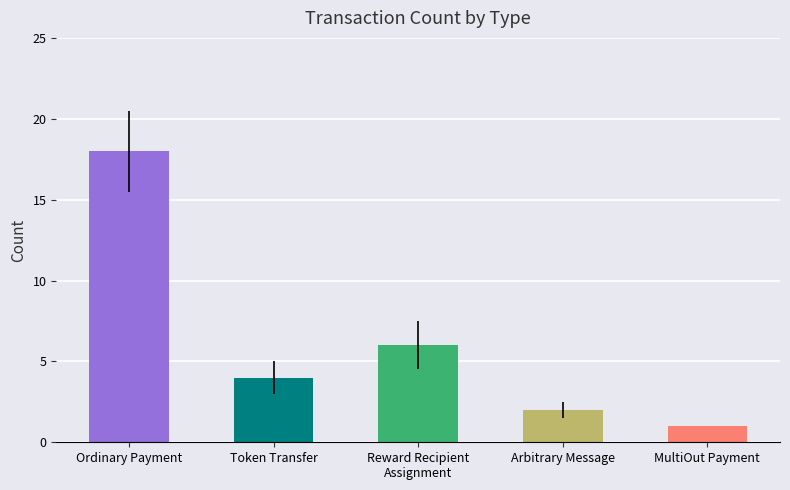

How many bars are there in total?

5